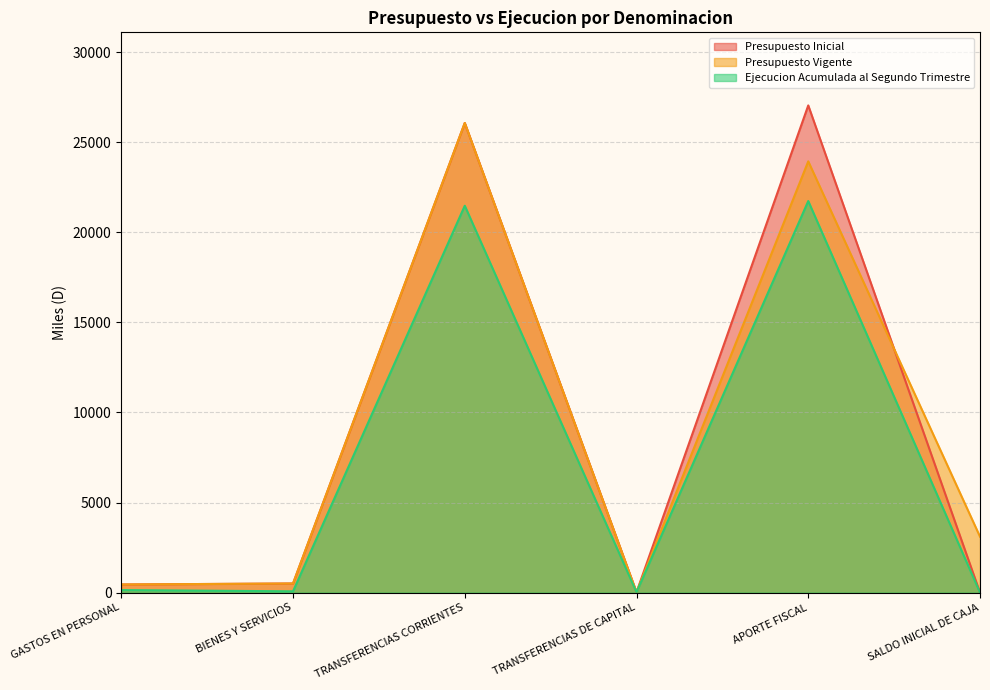

What is the label of the 4th point from the right?

TRANSFERENCIAS CORRIENTES